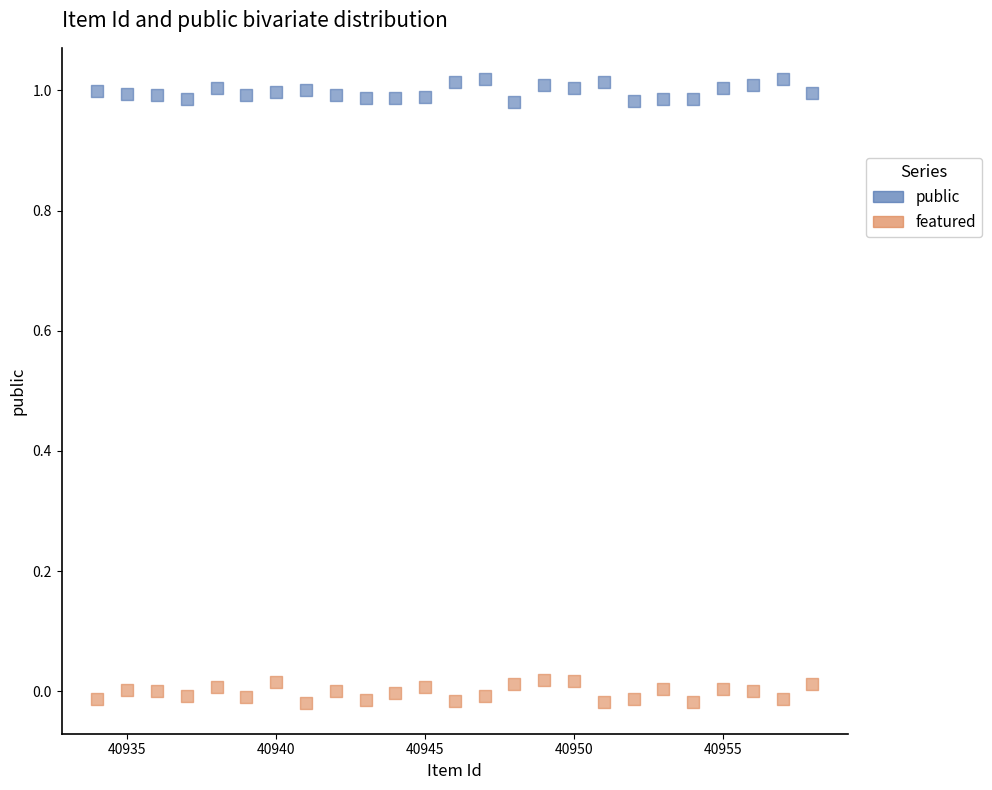

Across all data points, what is the range of X values (max minus min)?

24.0